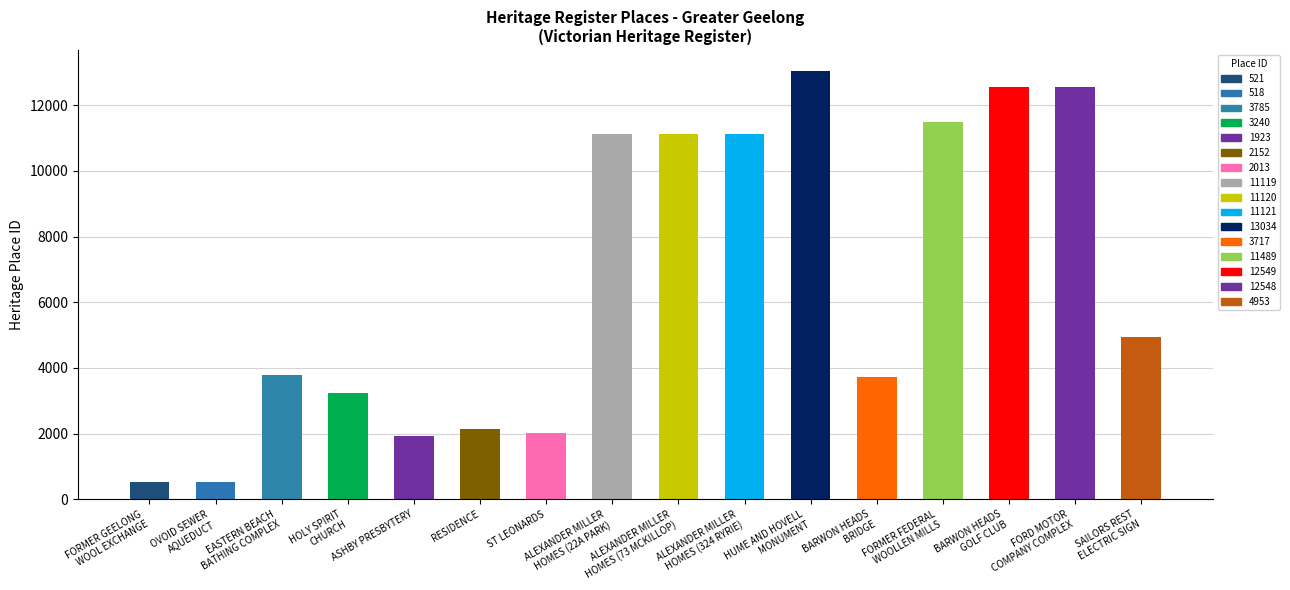

Are the bars grouped side by side (vs. stacked)?

No